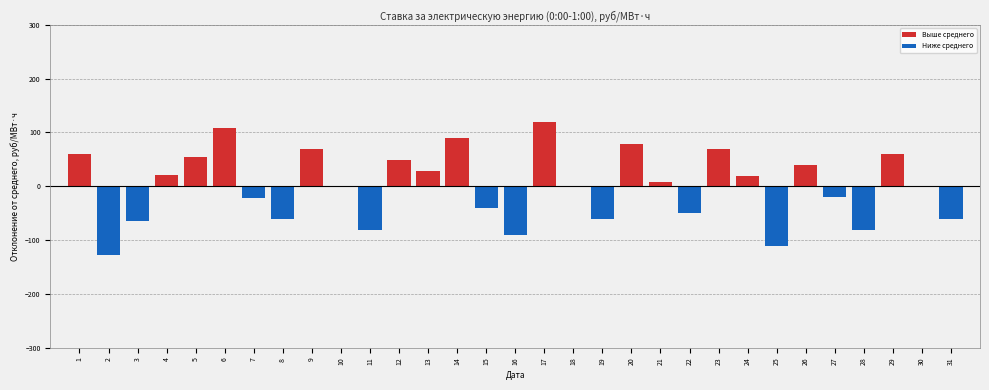

What is the change in value from 1 to 24?

-40.5